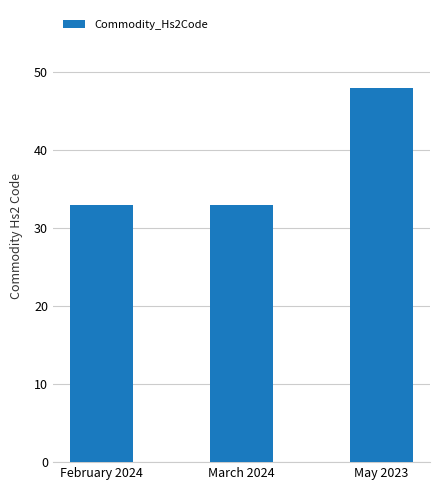

Approximately how many times larger is the value at March 2024 compared to May 2023?

0.7